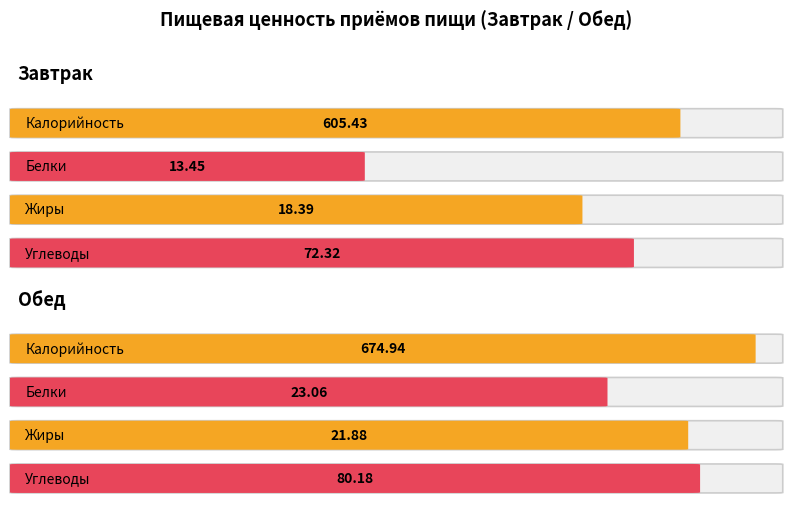

Where is Калорийность nearest to the value 640?

Завтрак